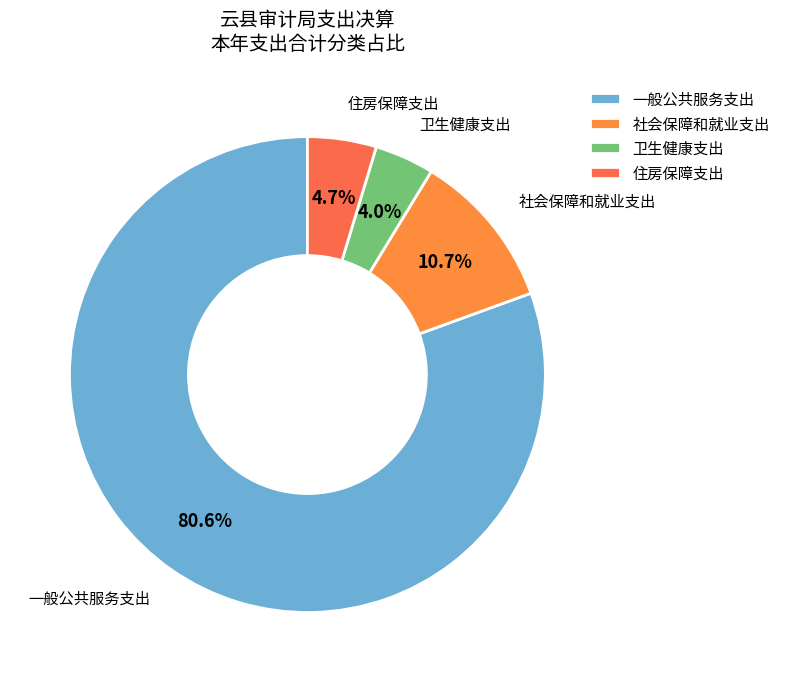

What percentage is NOT represented by 社会保障和就业支出?

89.3%